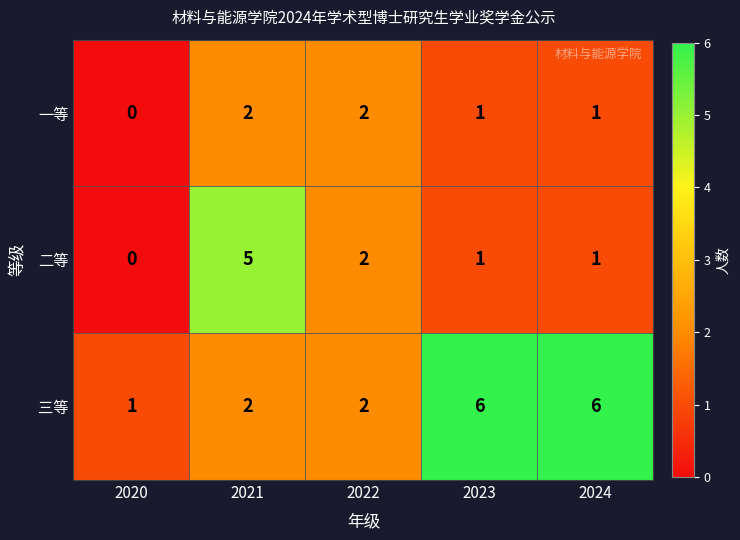

Reading right to left, transcribe all the data shown in this chart.

一等: 2024=1	2023=1	2022=2	2021=2	2020=0
二等: 2024=1	2023=1	2022=2	2021=5	2020=0
三等: 2024=6	2023=6	2022=2	2021=2	2020=1